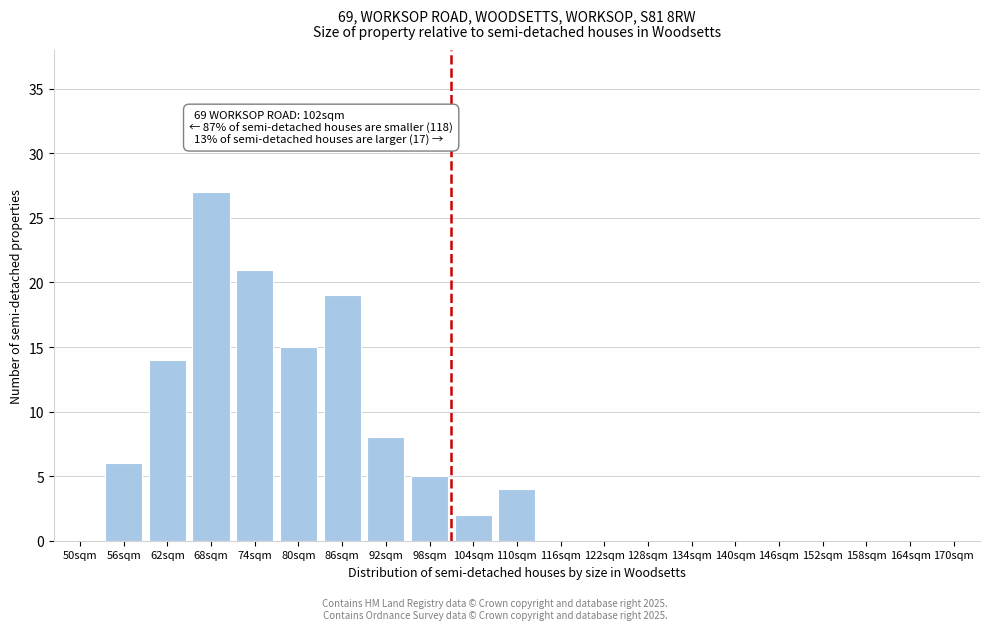

Reading right to left, what are all the values shown in this chart?

170sqm=0	164sqm=0	158sqm=0	152sqm=0	146sqm=0	140sqm=0	134sqm=0	128sqm=0	122sqm=0	116sqm=0	110sqm=4	104sqm=2	98sqm=5	92sqm=8	86sqm=19	80sqm=15	74sqm=21	68sqm=27	62sqm=14	56sqm=6	50sqm=0